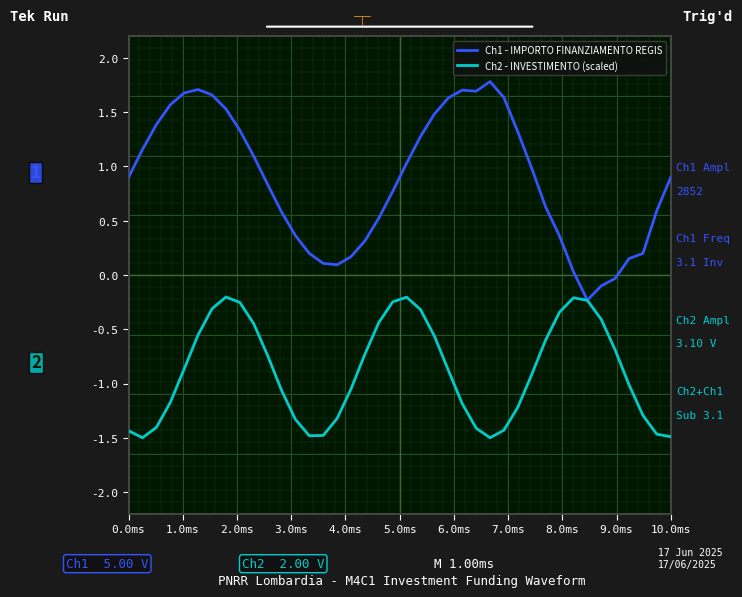

Which series has the largest total across all categories?

Ch1 - IMPORTO FINANZIAMENTO REGIS